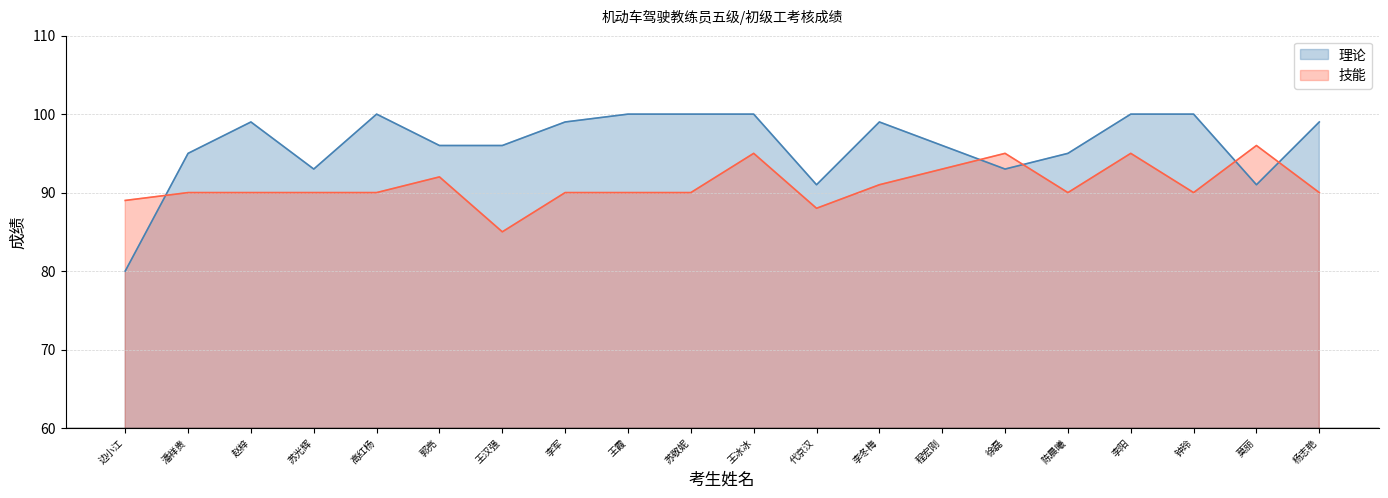

What is the sum of all 技能 values?

1819